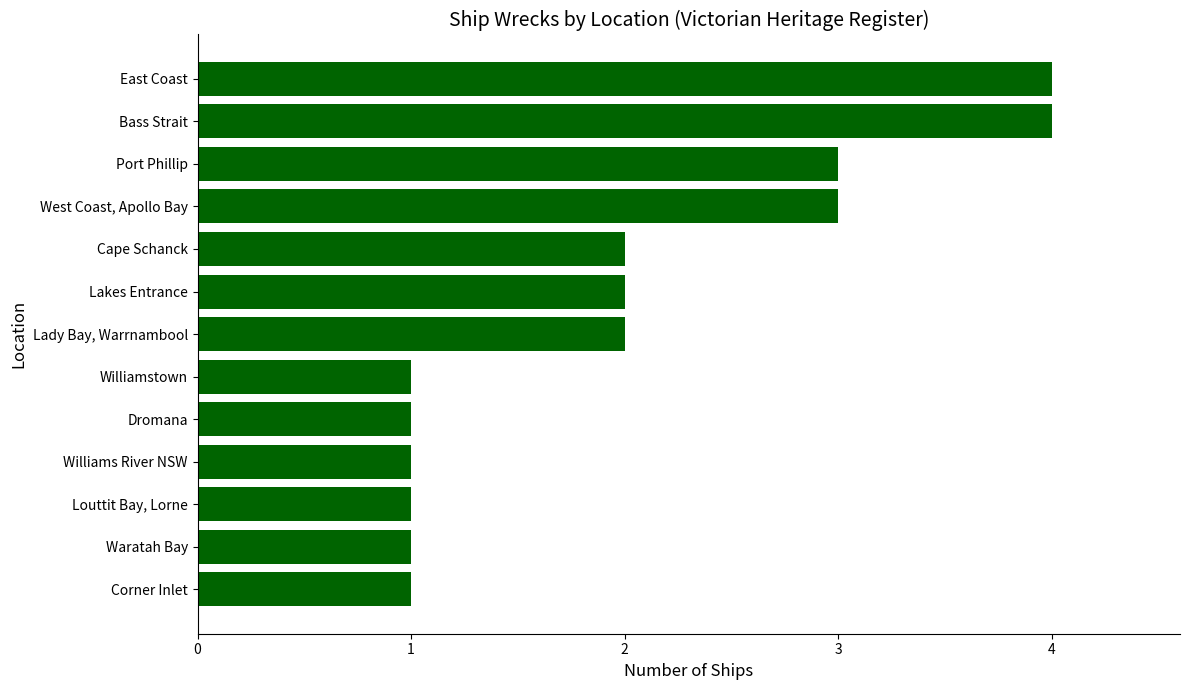

Count the number of data series in this chart.

1